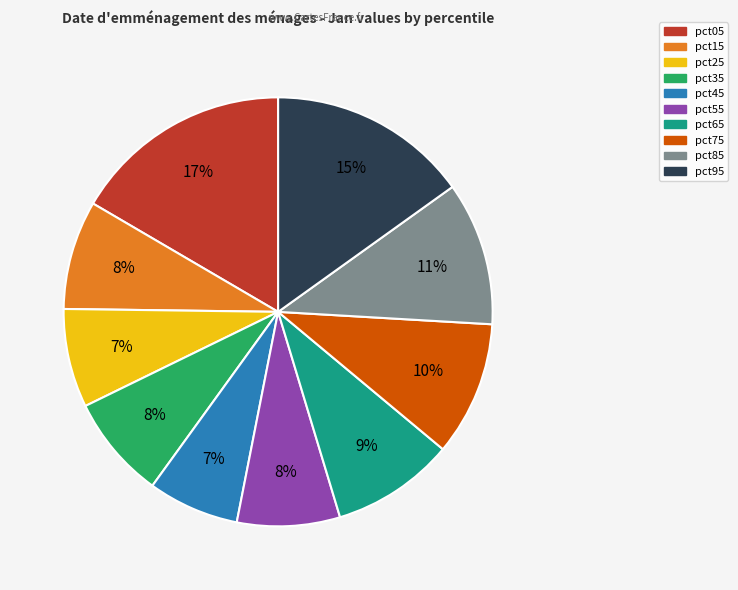

The pct95 slice represents 15% of the pie. True or false?

True